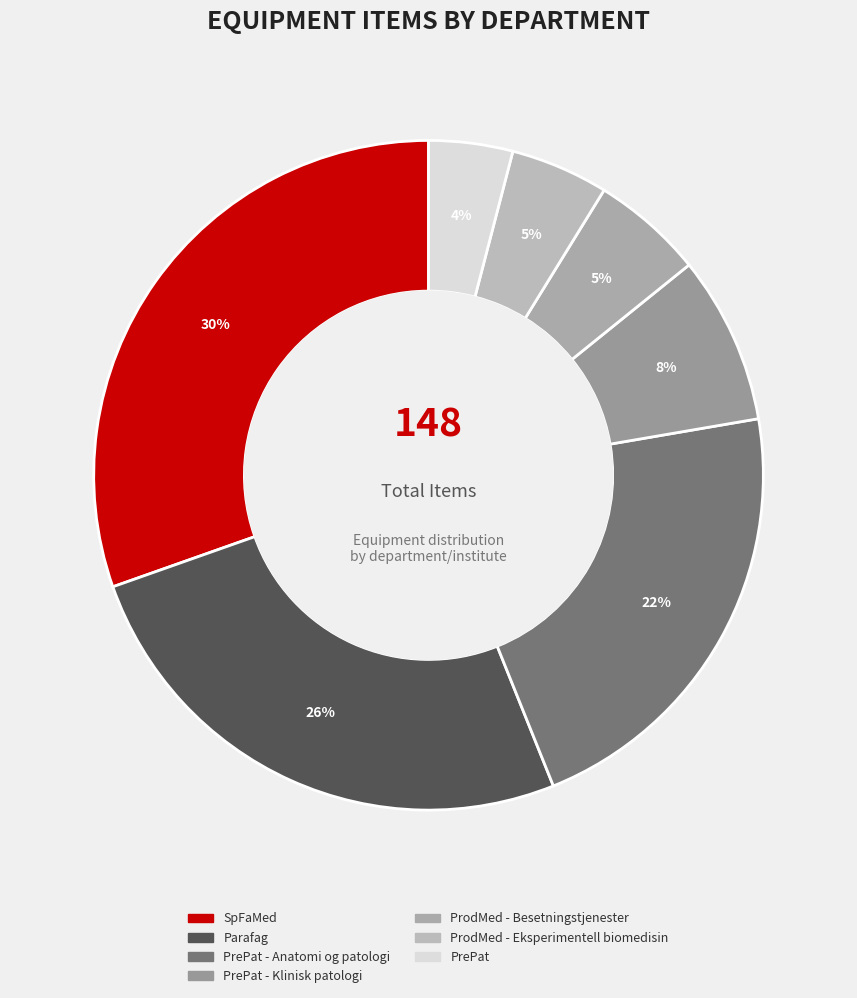

How many slices are in this pie chart?

7